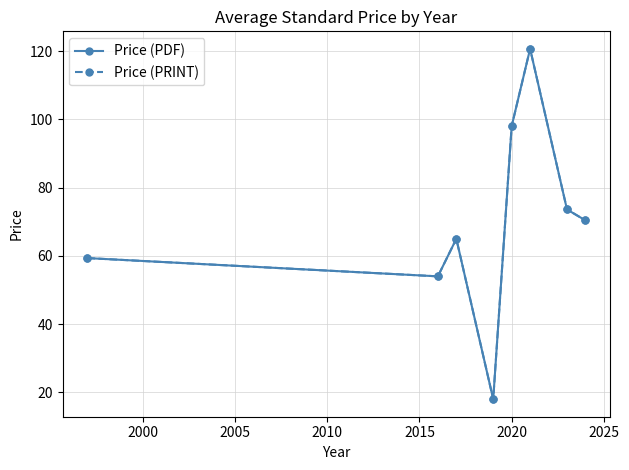

What is the lowest value of the Price (PDF) series?

18.0